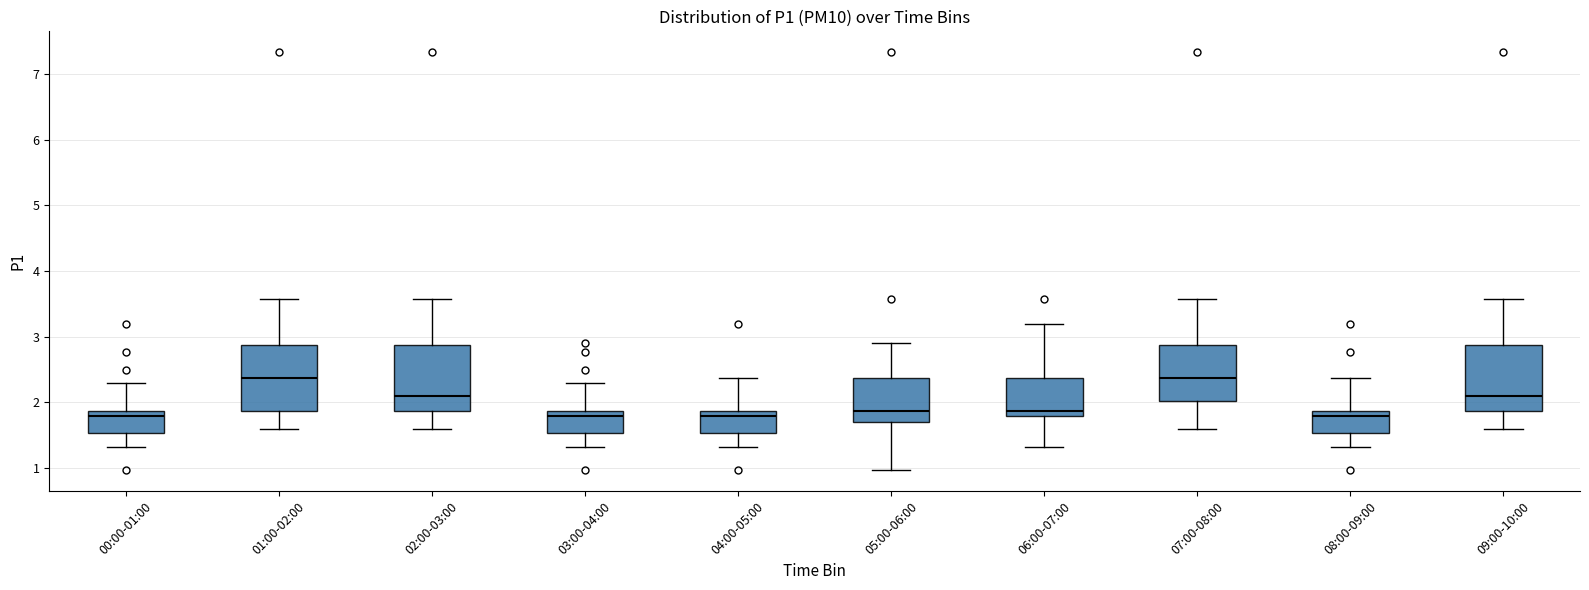

Reading left to right, read every box against the y-axis: the position of its median line, the range the box covers, and the ends of its whiskers. The values are not printed on the chart, so give them approximately, as read against the axis.

00:00-01:00: median 1.8, box 1.5 to 1.9, whiskers 1.3 to 2.3
01:00-02:00: median 2.4, box 1.9 to 2.9, whiskers 1.6 to 3.6
02:00-03:00: median 2.1, box 1.9 to 2.9, whiskers 1.6 to 3.6
03:00-04:00: median 1.8, box 1.5 to 1.9, whiskers 1.3 to 2.3
04:00-05:00: median 1.8, box 1.5 to 1.9, whiskers 1.3 to 2.4
05:00-06:00: median 1.9, box 1.7 to 2.4, whiskers 1.0 to 2.9
06:00-07:00: median 1.9, box 1.8 to 2.4, whiskers 1.3 to 3.2
07:00-08:00: median 2.4, box 2.0 to 2.9, whiskers 1.6 to 3.6
08:00-09:00: median 1.8, box 1.5 to 1.9, whiskers 1.3 to 2.4
09:00-10:00: median 2.1, box 1.9 to 2.9, whiskers 1.6 to 3.6